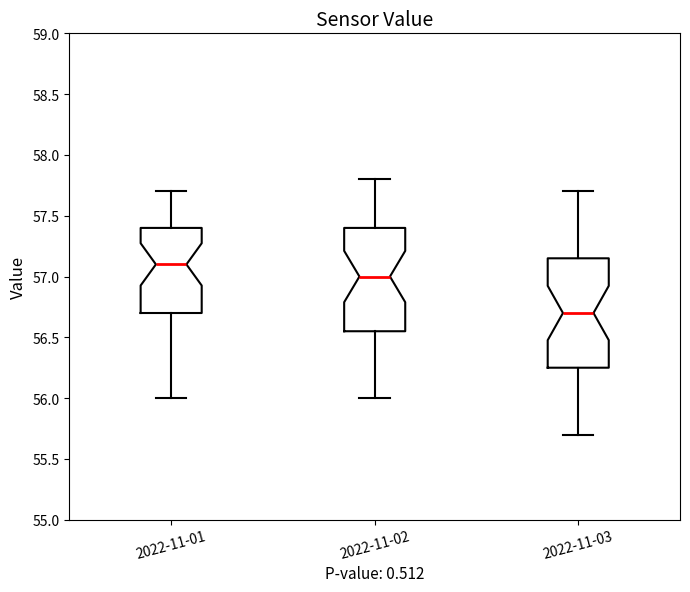

Reading left to right, read every box against the y-axis: the position of its median line, the range the box covers, and the ends of its whiskers. The values are not printed on the chart, so give them approximately, as read against the axis.

2022-11-01: median 57.10, box 56.70 to 57.40, whiskers 56.00 to 57.70
2022-11-02: median 57.00, box 56.55 to 57.40, whiskers 56.00 to 57.80
2022-11-03: median 56.70, box 56.25 to 57.15, whiskers 55.70 to 57.70